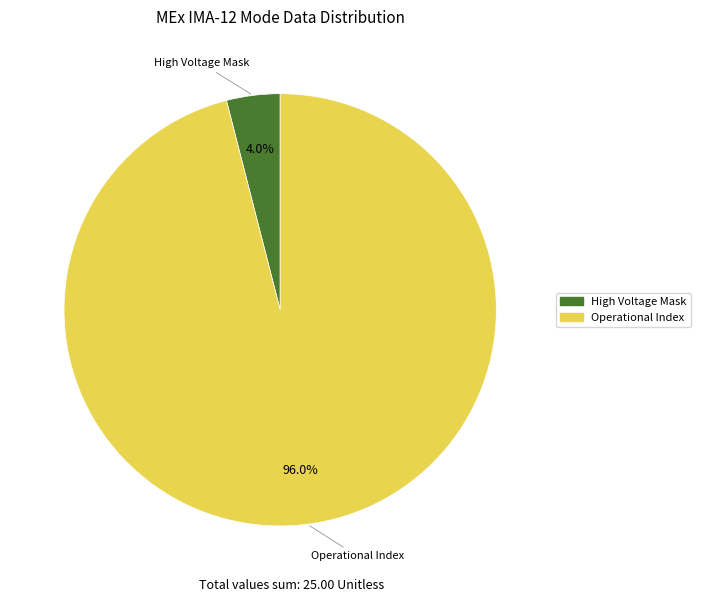

Count the number of slices in the pie.

2